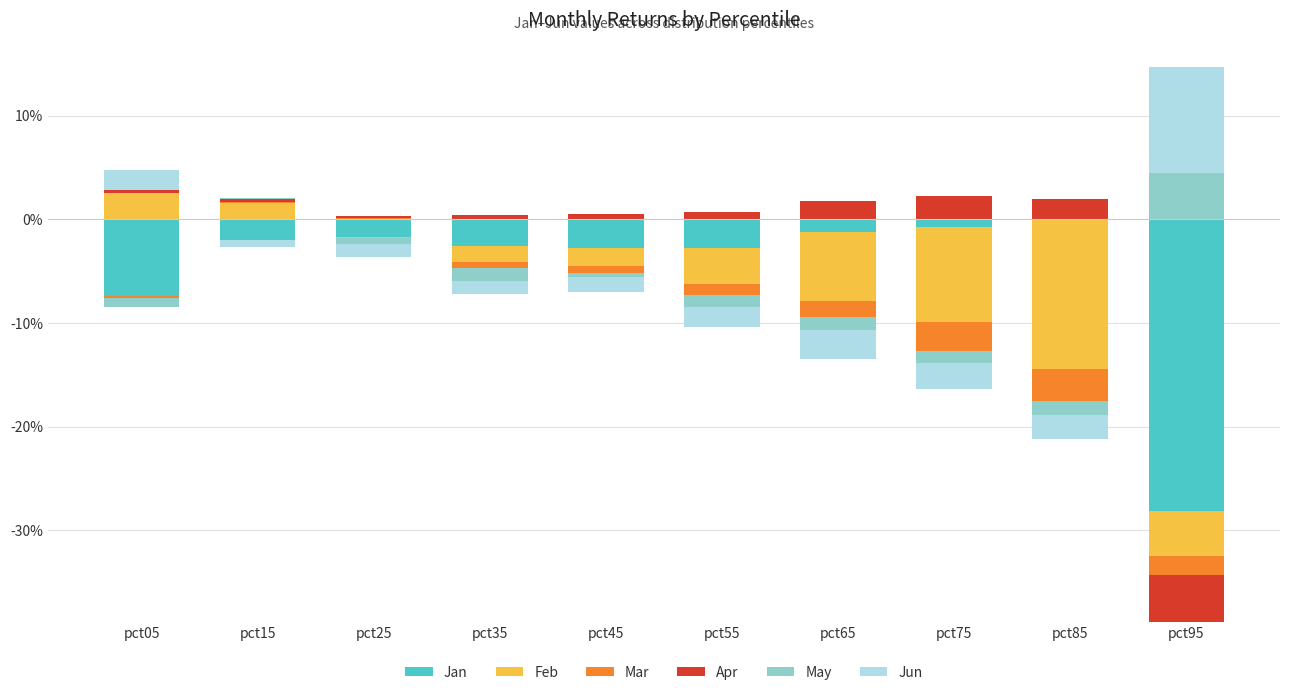

The May series shows 0.0 at pct15. True or false?

True